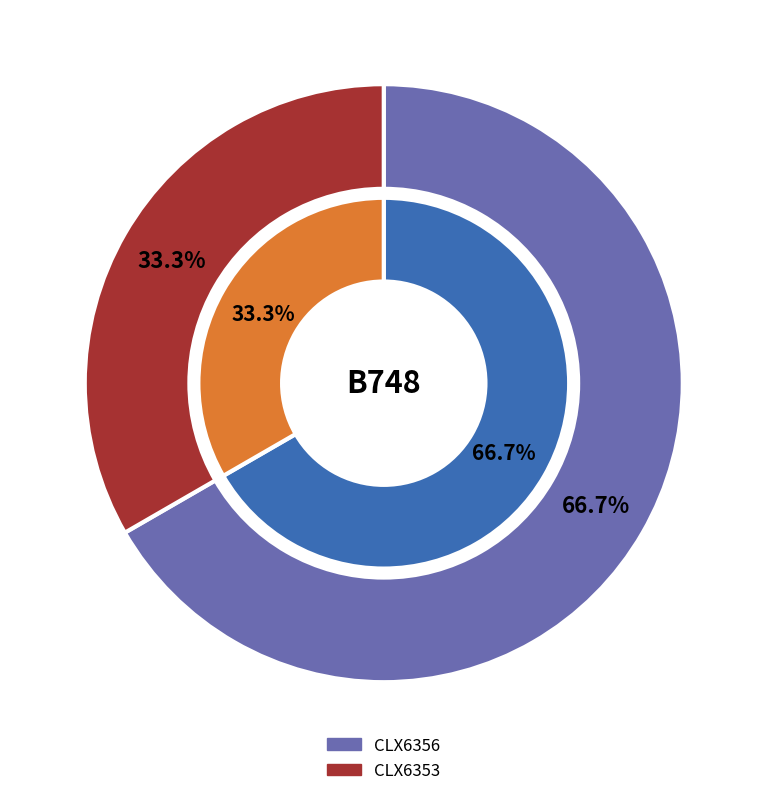

True or false: CLX6356 accounts for 57% of the total.

False